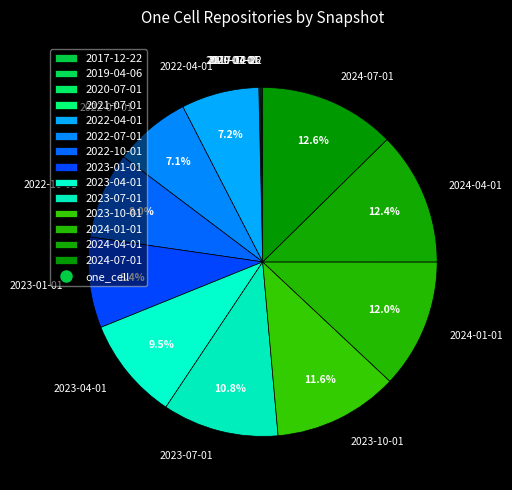

Combined, do 2024-07-01 and 2022-04-01 account for over 50%?

No